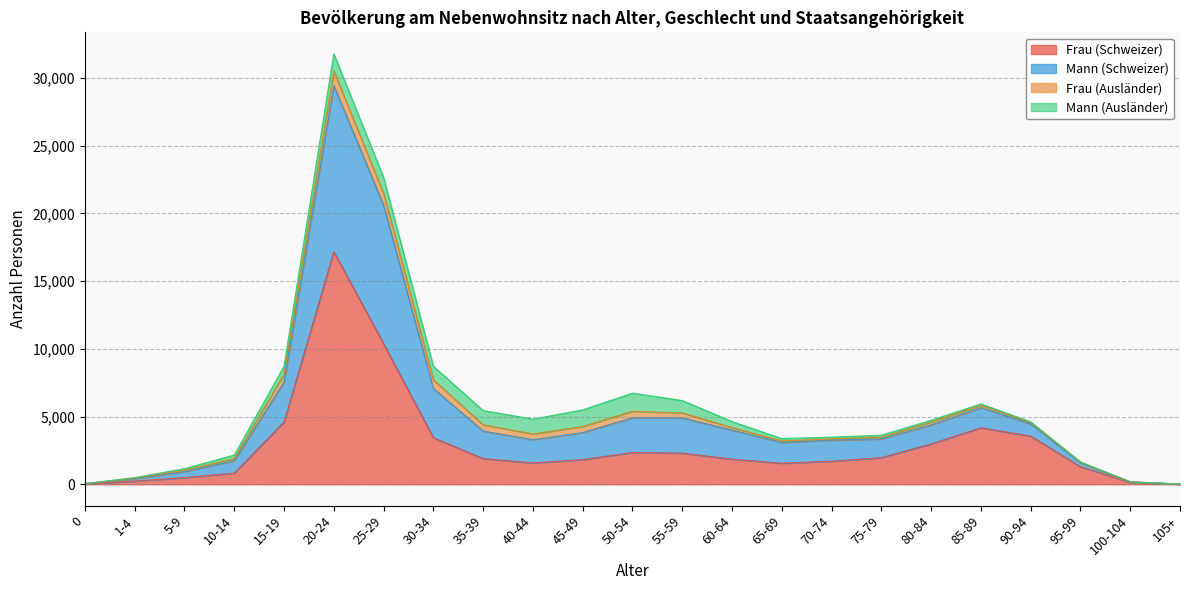

At which label does Frau (Schweizer) reach its peak?

20-24